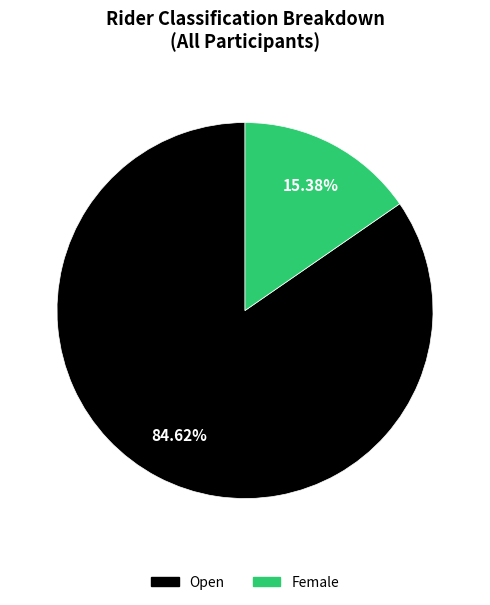

Which category has the biggest portion of the pie?

Open